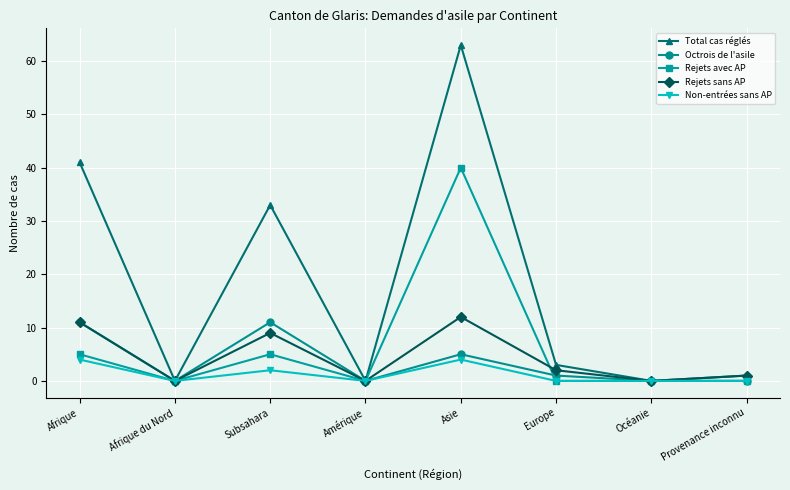

At which category is the sum across all series the highest?

Asie